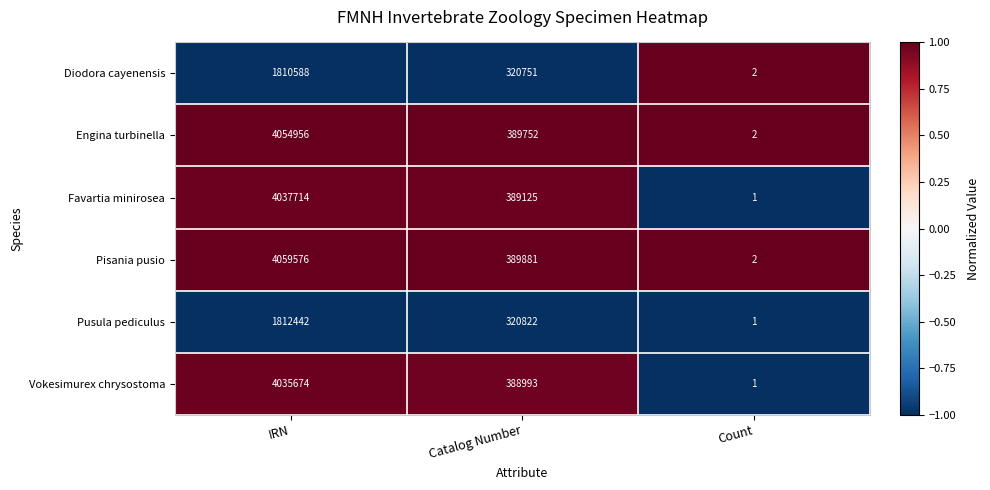

What value does the Engina turbinella series have at IRN, to the nearest 50?

4054950